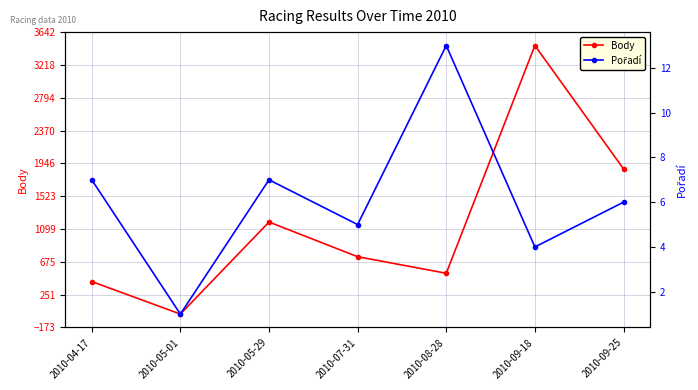

After their last crossing, which series has the higher values: Body or Pořadí?

Body